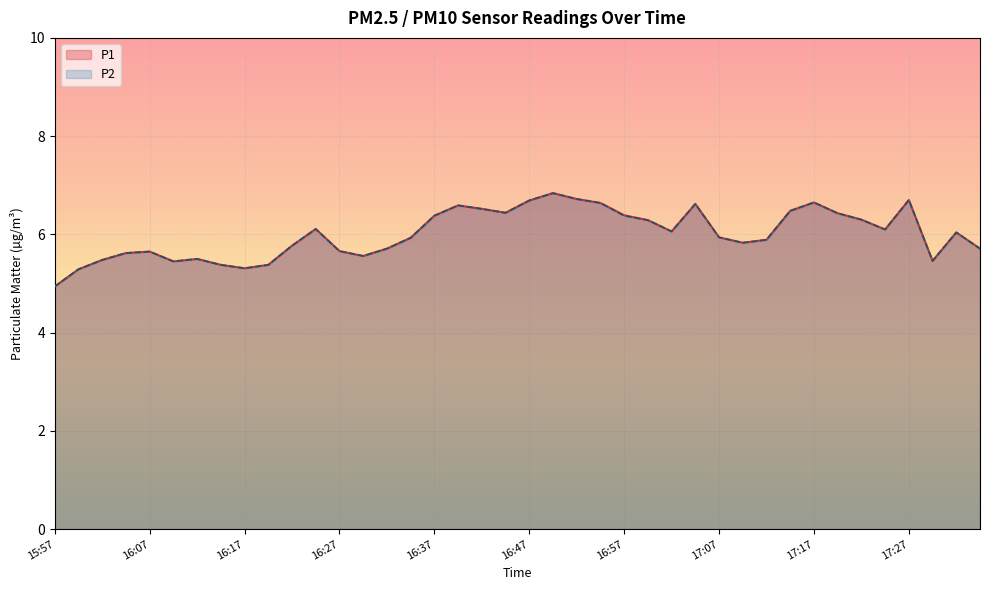

Where is the first local maximum for P1?

16:07